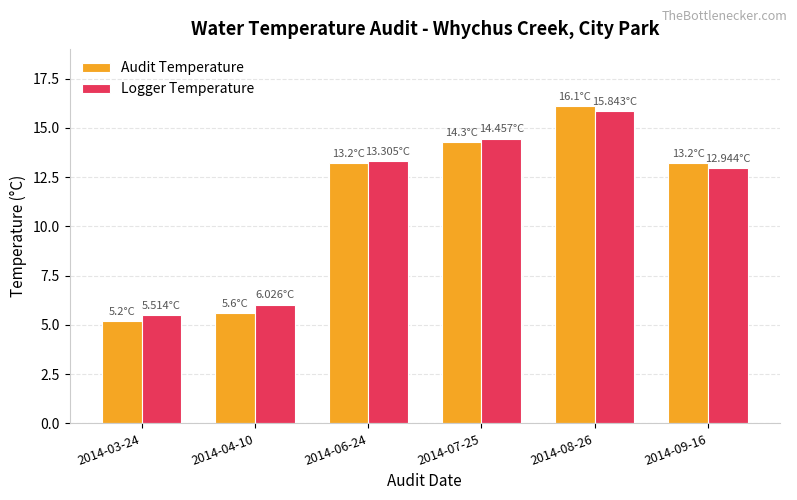

At how many categories does at least one series exceed 5?

6